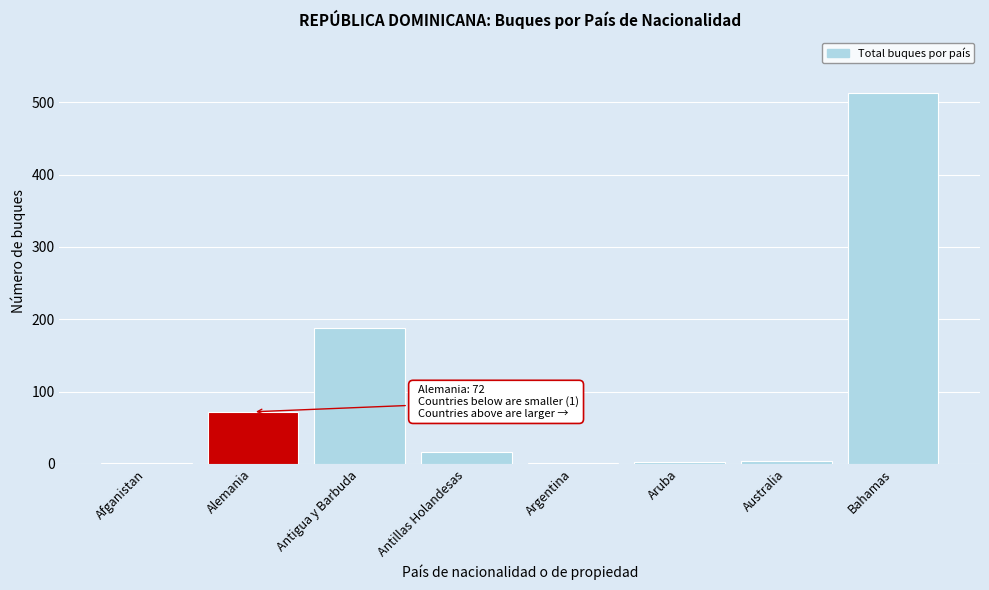

What is the sum of the values at Antigua y Barbuda and Alemania?

260